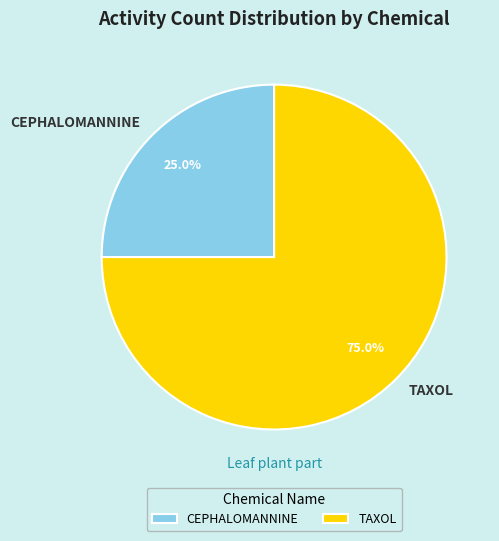

What is the smallest slice in the pie chart?

CEPHALOMANNINE